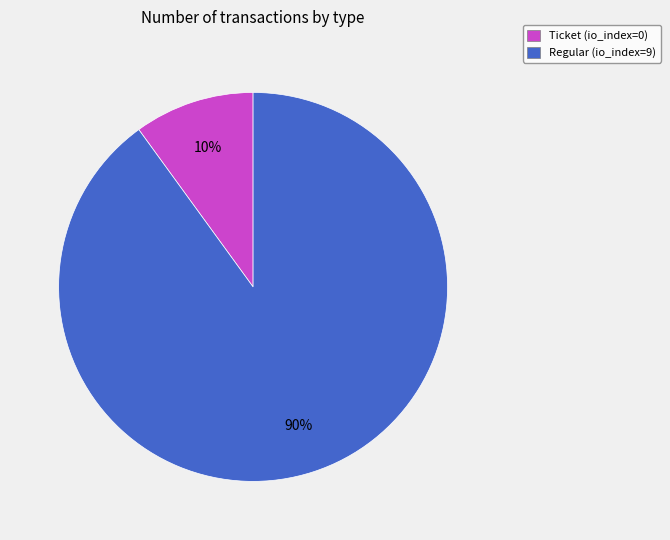

Is there a majority slice in this chart?

Yes